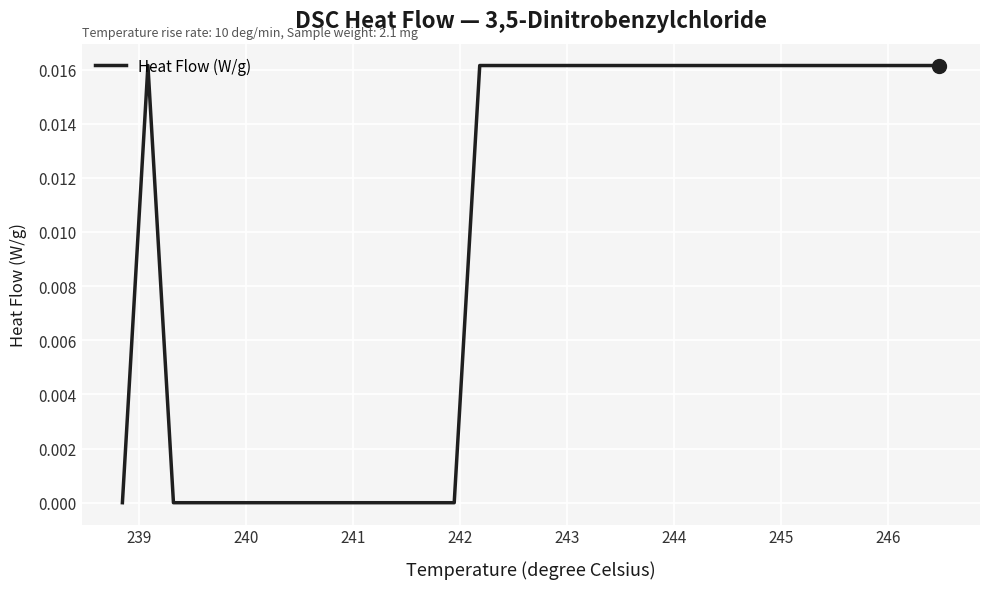

How many distinct data groups are displayed?

1